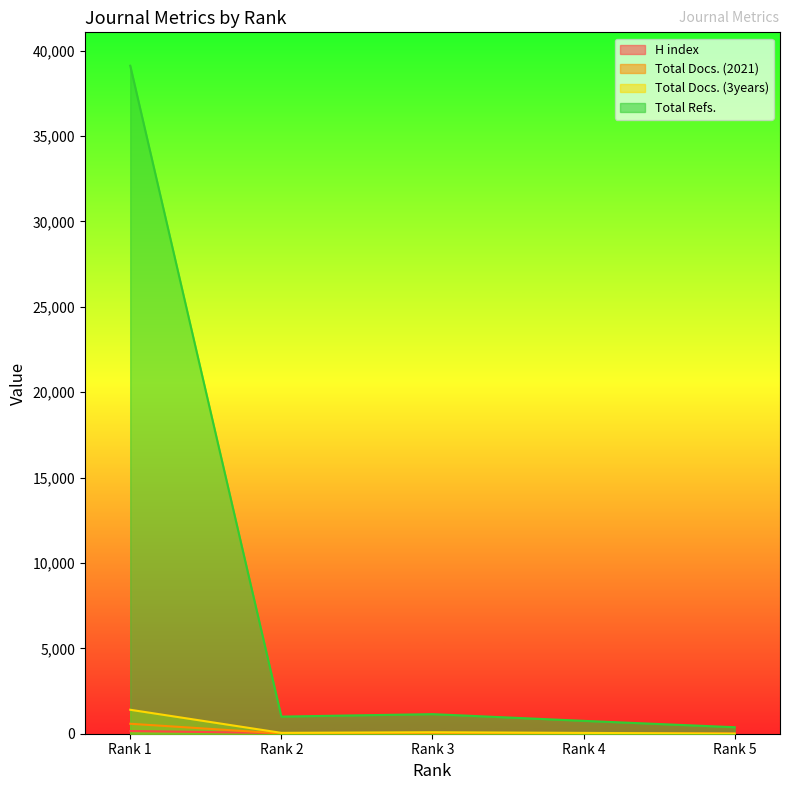

Reading left to right, list all the values displayed in this chart.

H index: Rank 1=159	Rank 2=38	Rank 3=29	Rank 4=17	Rank 5=5
Total Docs. (2021): Rank 1=584	Rank 2=15	Rank 3=19	Rank 4=25	Rank 5=7
Total Docs. (3years): Rank 1=1403	Rank 2=51	Rank 3=87	Rank 4=48	Rank 5=4
Total Refs.: Rank 1=39117	Rank 2=1003	Rank 3=1147	Rank 4=754	Rank 5=381